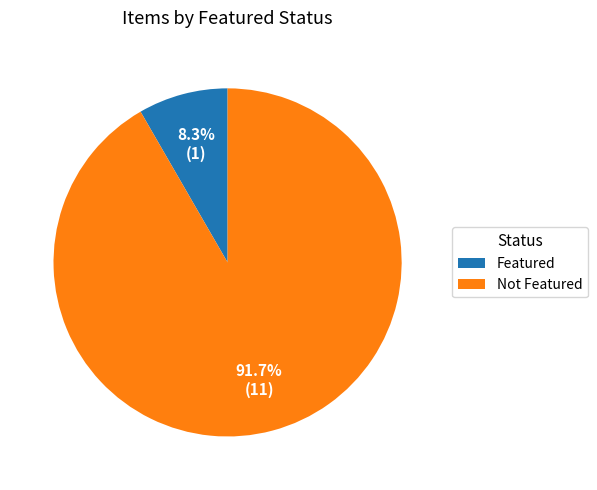

What is the ratio of the value at Not Featured to the value at Featured?

11.0